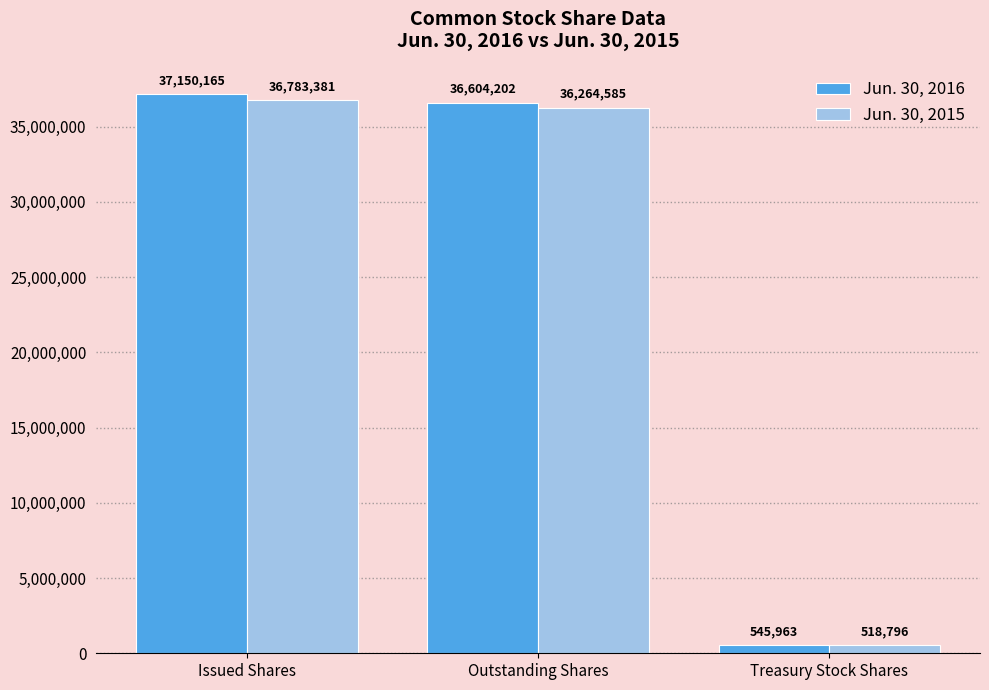

Which series changed the most between Issued Shares and Outstanding Shares?

Jun. 30, 2016